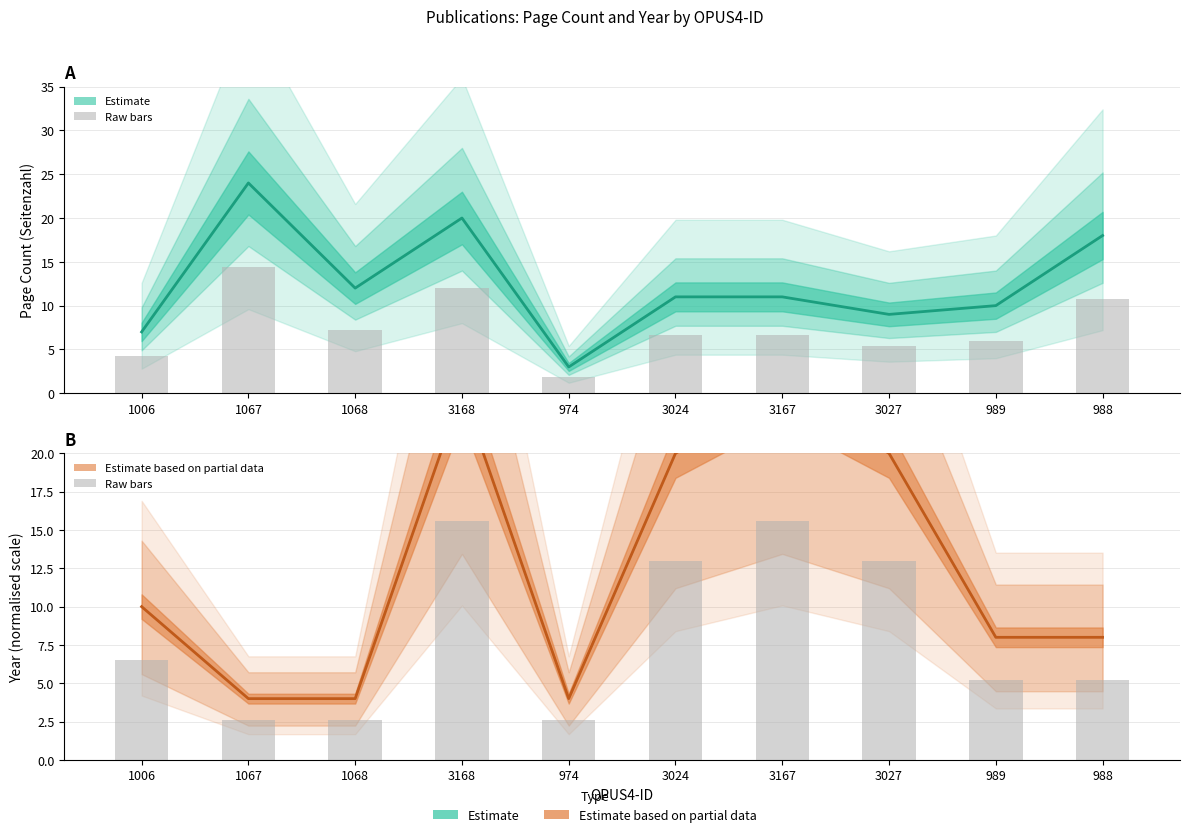

Rank the categories by Estimate (Jahr der Fertigstellung) value from highest to lowest.

3168, 3167, 3024, 3027, 1006, 989, 988, 1067, 1068, 974